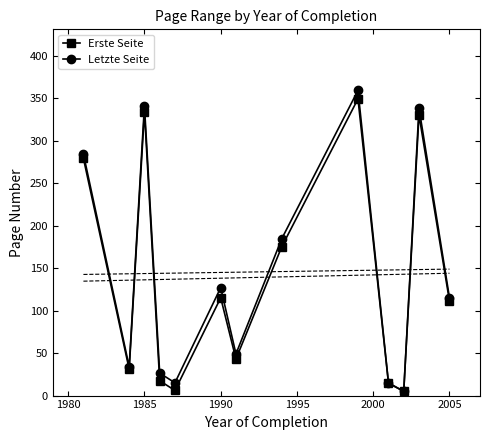

Reading right to left, list all the values displayed in this chart.

Erste Seite: 111.0	330.0	5.0	14.5	349.0	175.0	43.0	115.0	6.0	17.5	333.7	31.0	279.0
Letzte Seite: 115.0	338.0	5.0	15.0	359.0	184.4	49.0	127.0	15.0	26.5	341.0	34.0	284.0